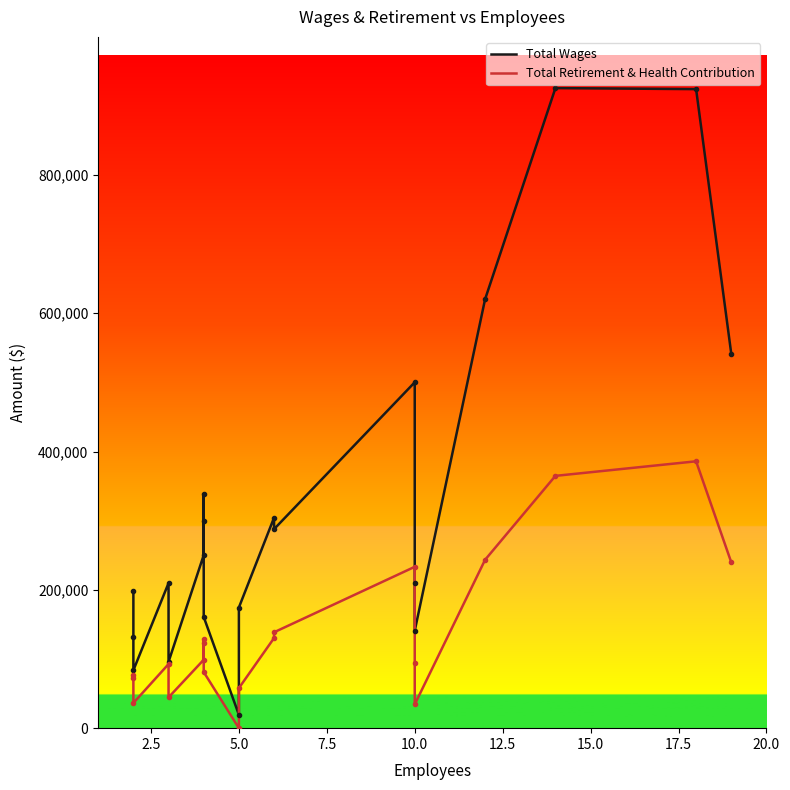

True or false: Total Wages and Total Retirement & Health Contribution cross at least once.

False